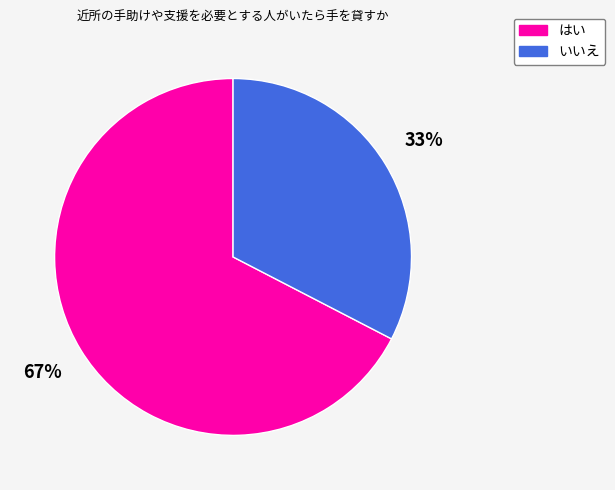

Do いいえ and はい together represent more than half of the pie?

Yes